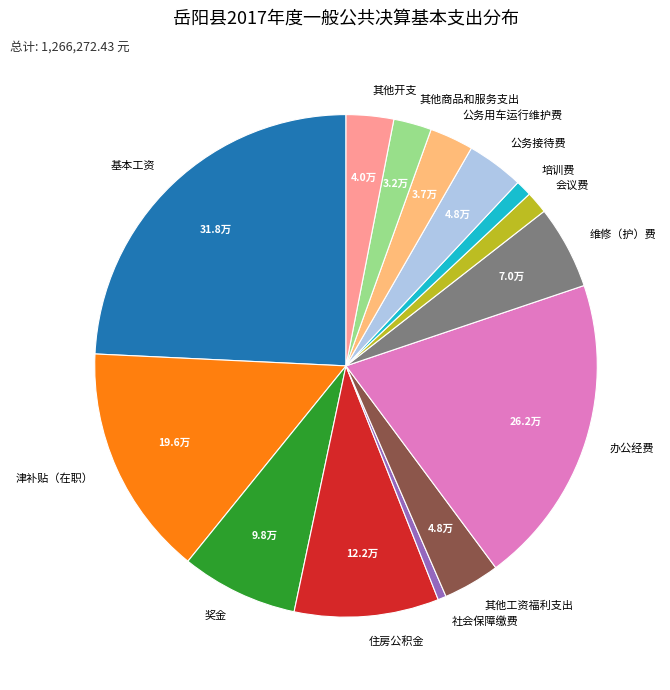

True or false: 住房公积金 accounts for 9% of the total.

True